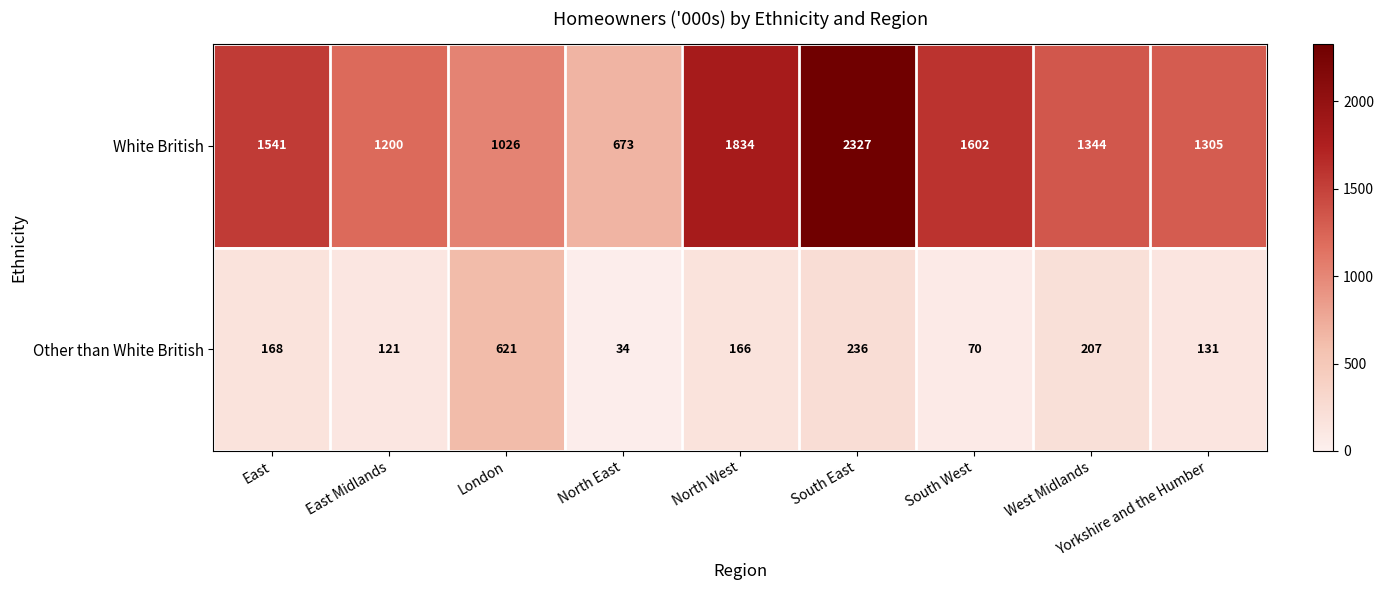

Is it true that Other than White British equals 70 at South West?

True